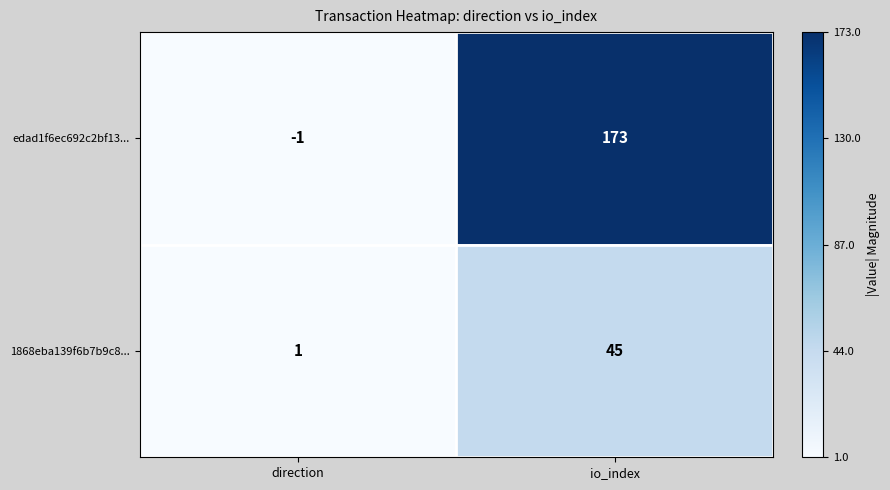

Rank the series at direction from lowest to highest value.

edad1f6ec692c2bf13..., 1868eba139f6b7b9c8...